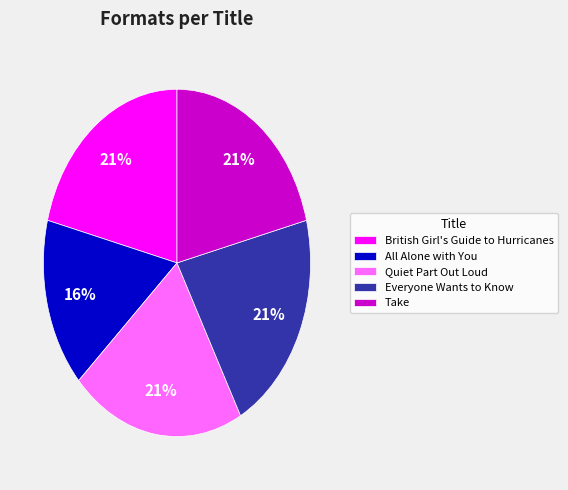

True or false: Everyone Wants to Know accounts for 21% of the total.

True